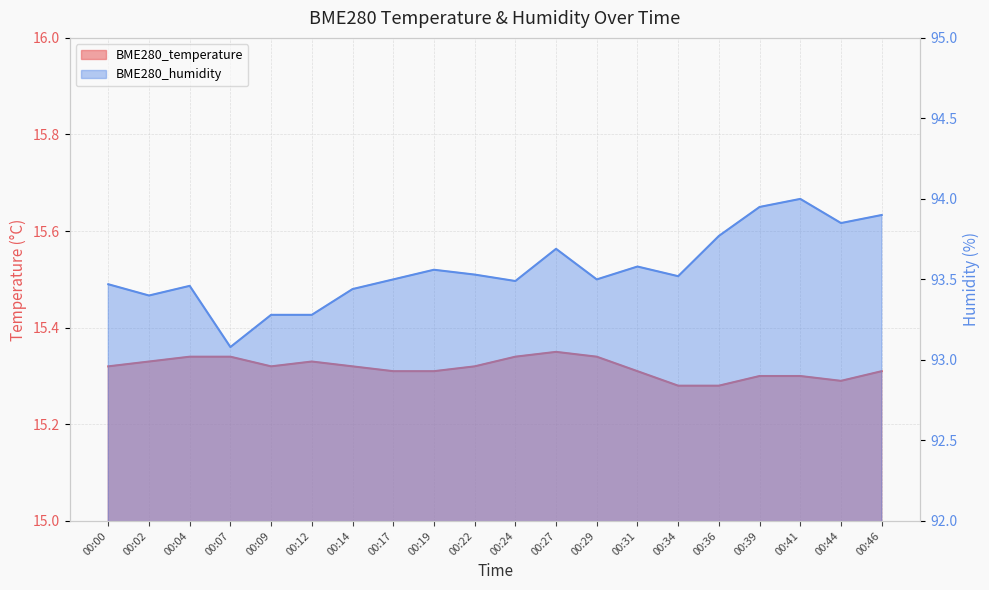

What is the highest value of the BME280_temperature series?

15.3